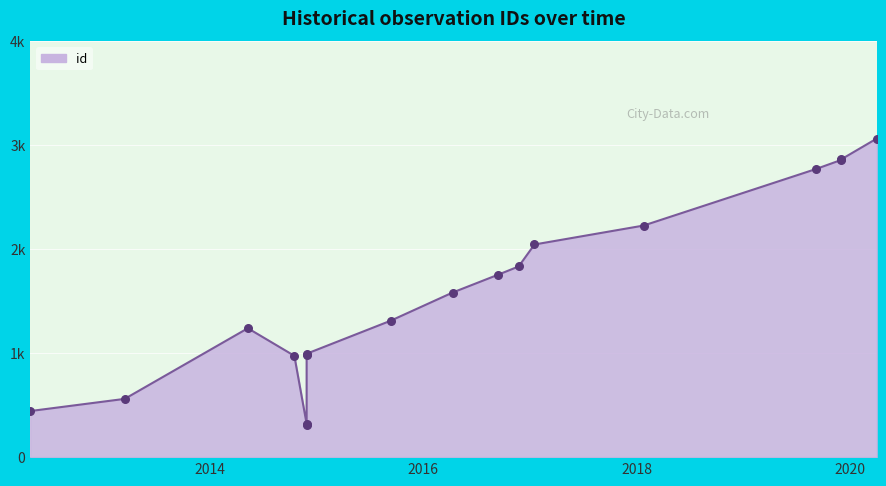

What is the change in value from 2016-04-11 to 2014-11-29?

-588